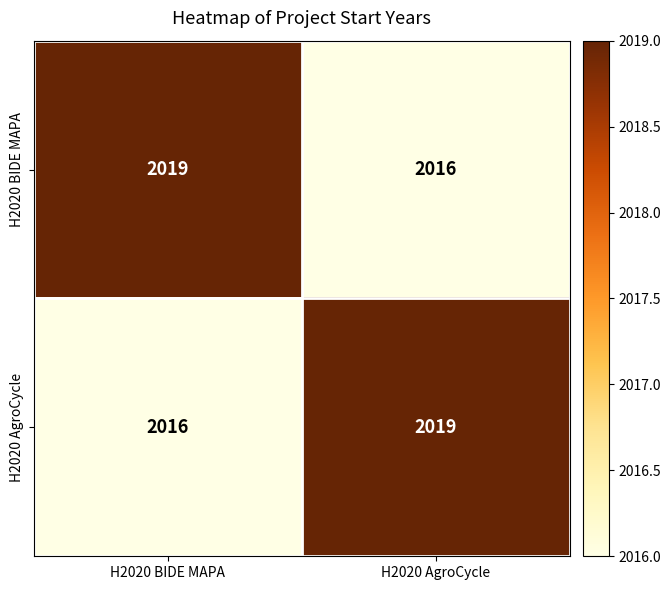

What is the total value across all series at H2020 BIDE MAPA?

4035